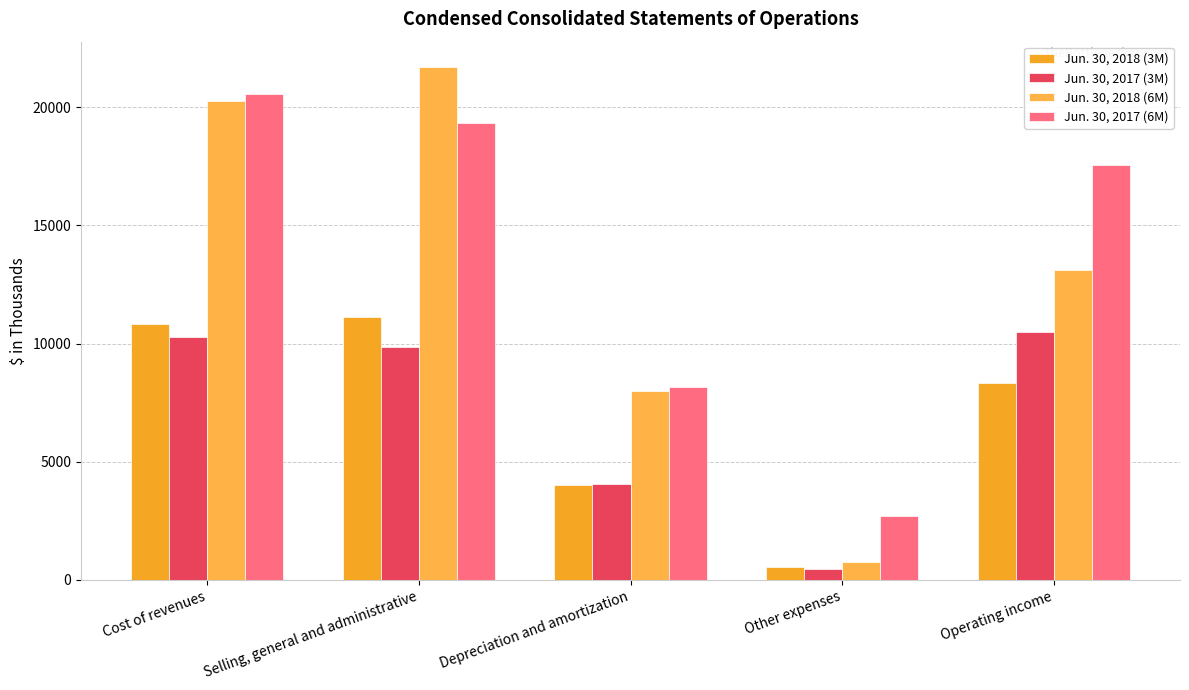

Read the Jun. 30, 2017 (3M) value at Operating income, to the nearest 50.

10500